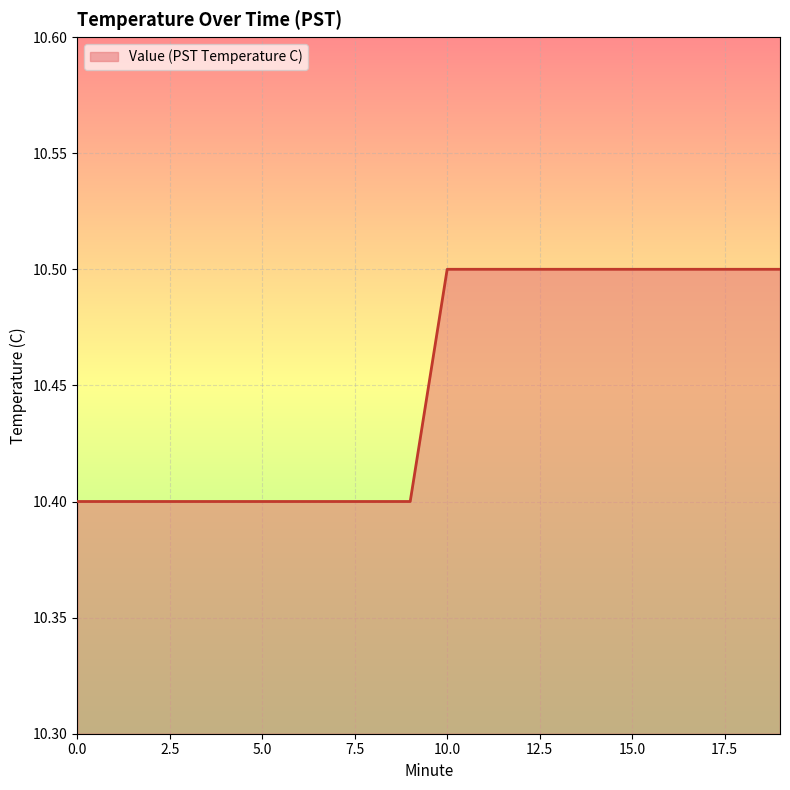

What is the maximum value shown in the chart?

10.5